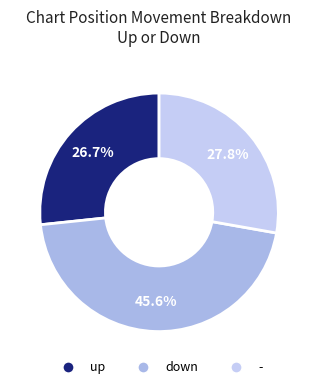

True or false: up accounts for 27% of the total.

True